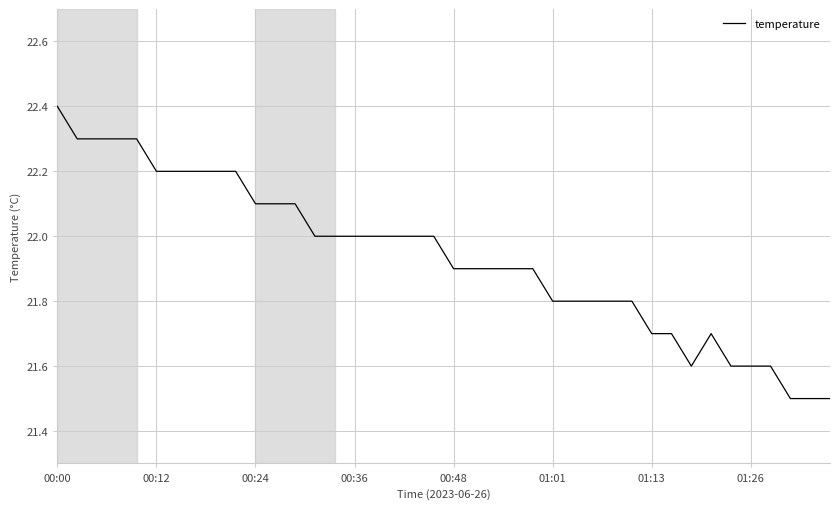

What is the minimum value shown in the chart?

21.5